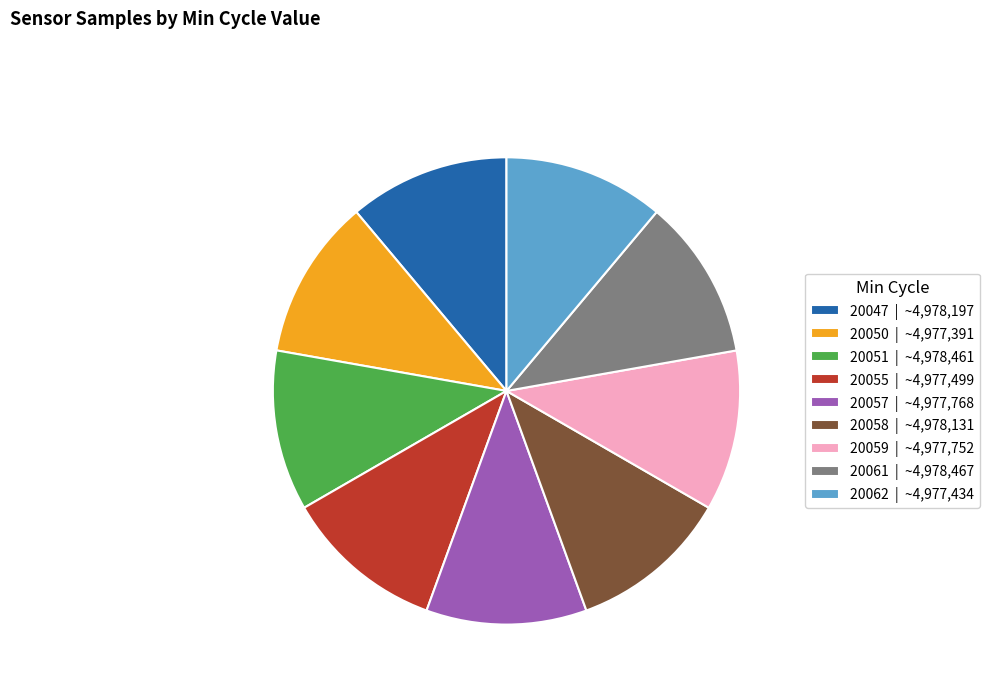

How many slices are in this pie chart?

9